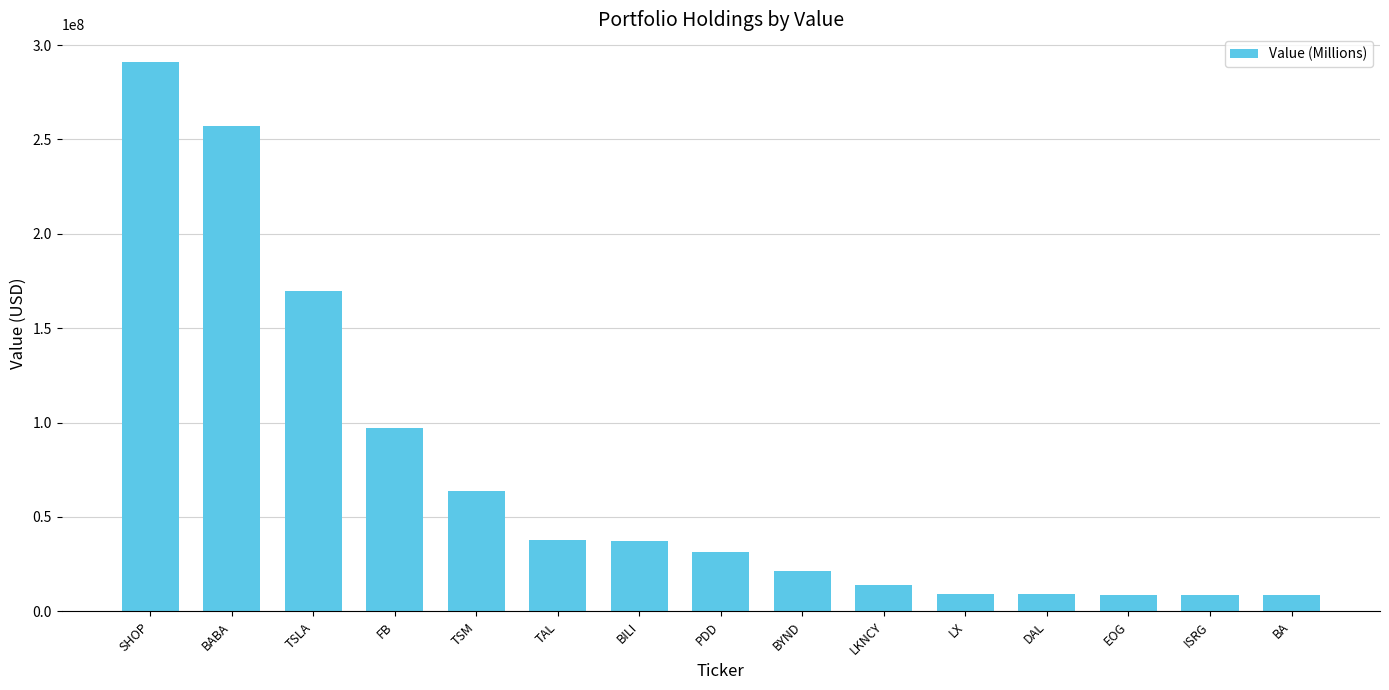

The chart shows a value of 8439000 at ISRG. True or false?

True